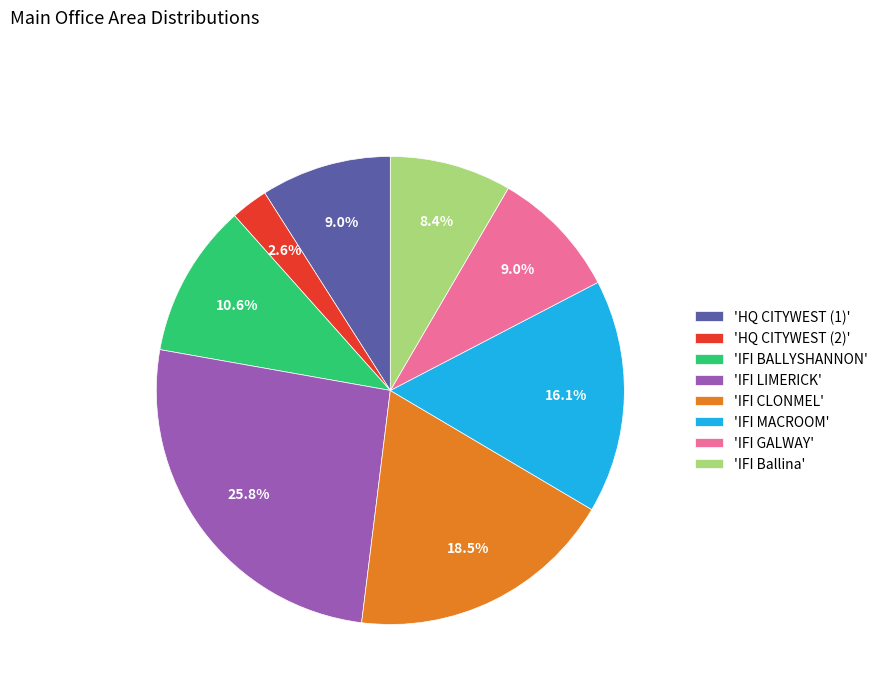

Approximately how many times larger is the value at 'IFI CLONMEL' compared to 'IFI LIMERICK'?

0.7